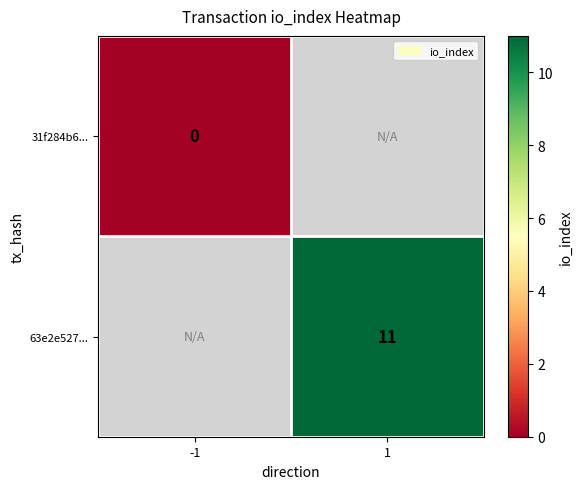

Is the value of 63e2e527... at 1 greater than the value of 31f284b6... at -1?

Yes